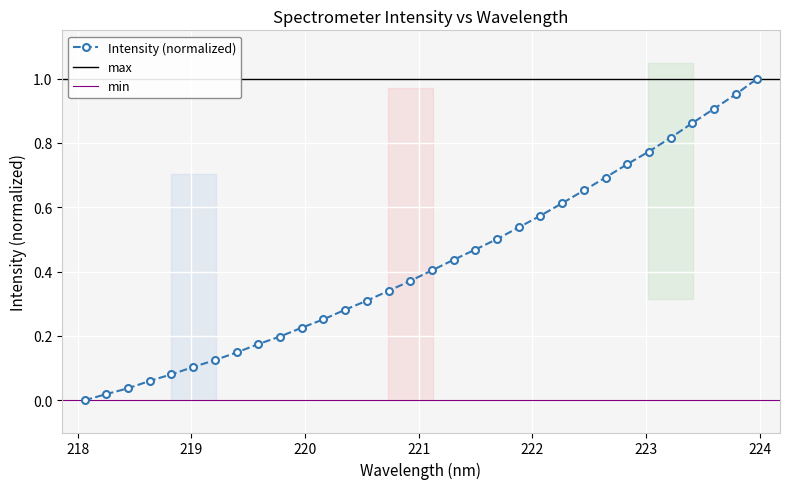

Rank the categories by value from lowest to highest.

218.0596, 218.2508, 218.442, 218.6332, 218.8244, 219.0156, 219.2067, 219.3979, 219.589, 219.7801, 219.9712, 220.1623, 220.3533, 220.5444, 220.7354, 220.9264, 221.1174, 221.3083, 221.4993, 221.6902, 221.8812, 222.0721, 222.263, 222.4538, 222.6447, 222.8355, 223.0264, 223.2172, 223.408, 223.5987, 223.7895, 223.9802